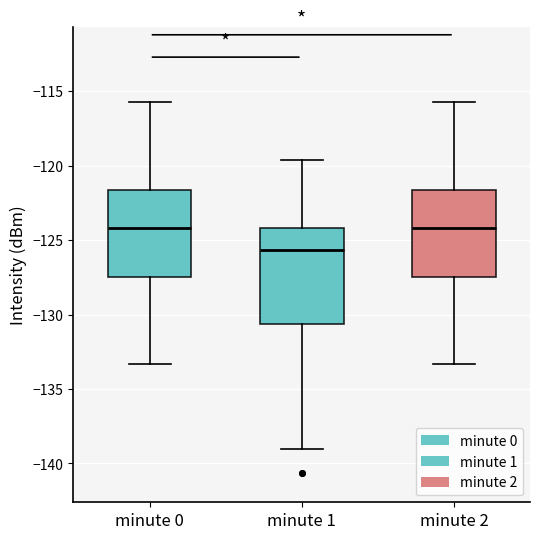

Reading left to right, read every box against the y-axis: the position of its median line, the range the box covers, and the ends of its whiskers. The values are not printed on the chart, so give them approximately, as read against the axis.

minute 0: median -124.0, box -127.5 to -121.5, whiskers -133.5 to -115.5
minute 1: median -125.5, box -130.5 to -124.0, whiskers -139.0 to -119.5
minute 2: median -124.0, box -127.5 to -121.5, whiskers -133.5 to -115.5